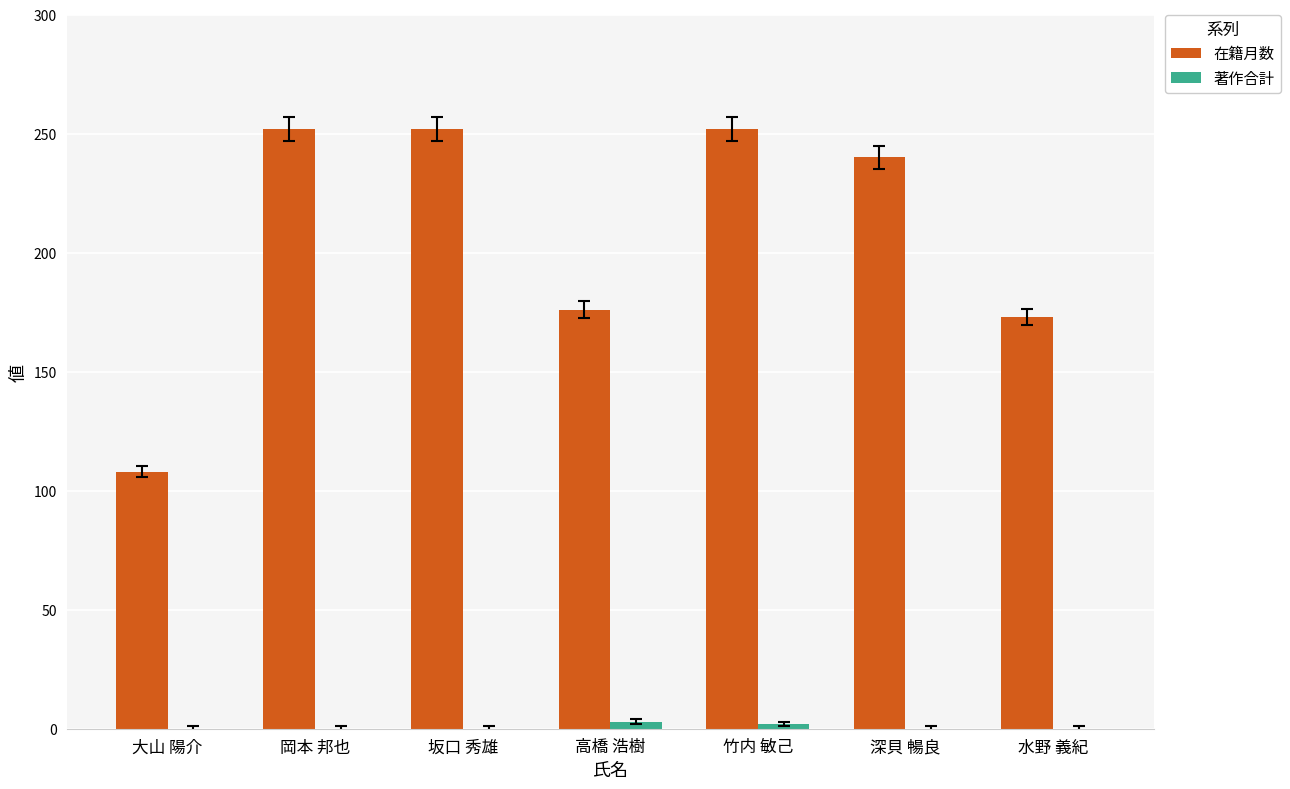

Are the bars grouped side by side (vs. stacked)?

Yes